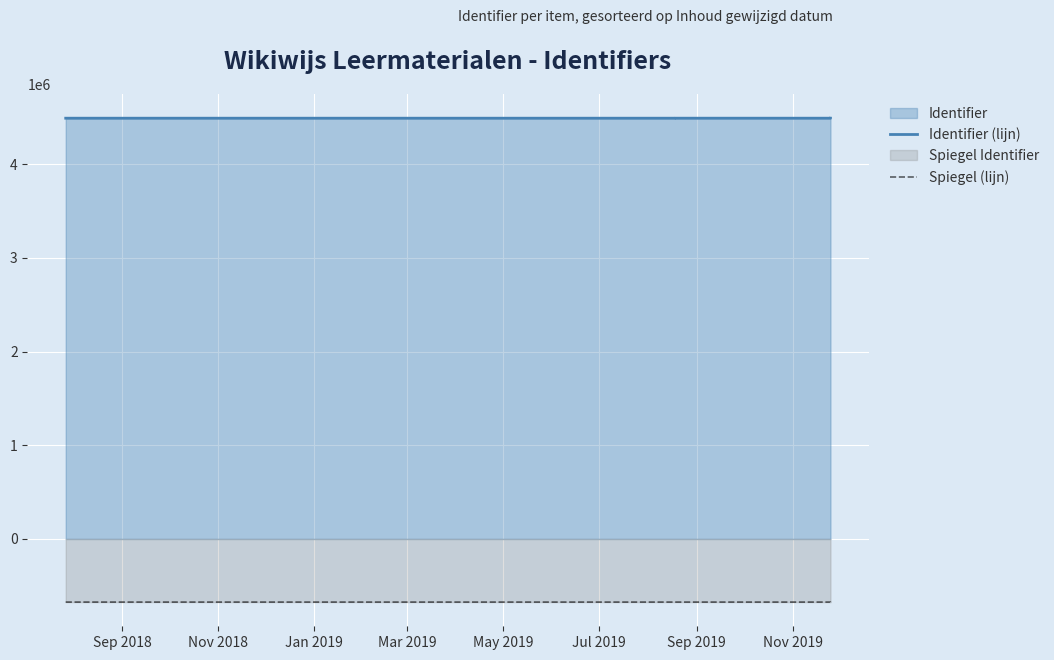

List the series in order of their peak value, highest first.

Identifier (lijn), Spiegel (lijn)